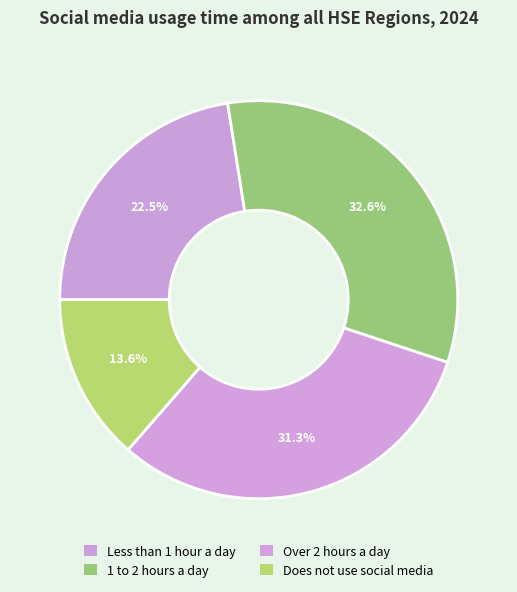

Combined, what portion of the pie is Does not use social media and Less than 1 hour a day?

36.1%